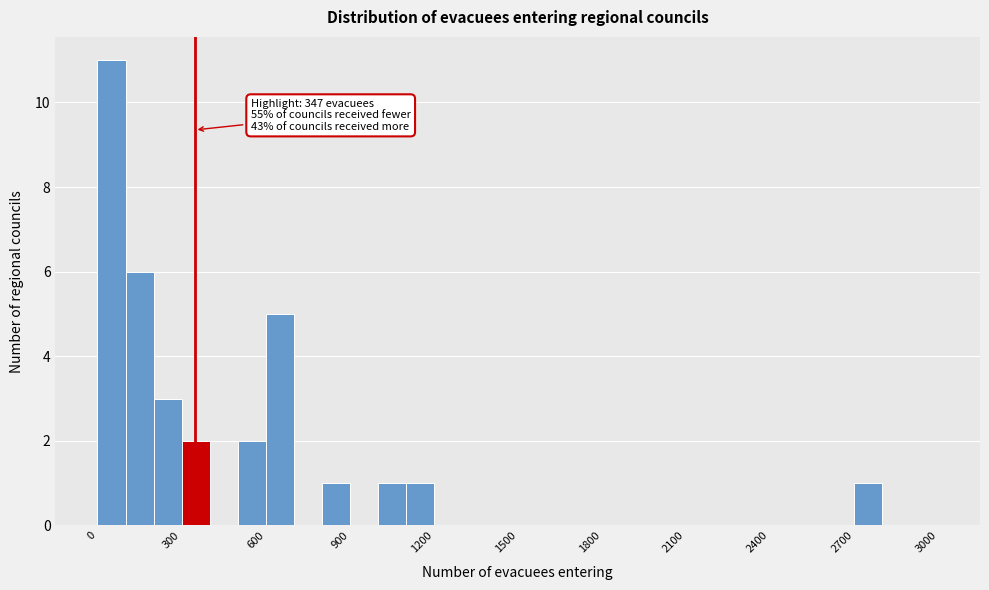

Around what value on the x-axis is the tallest bar? Give the approximate position of its centre, as read against the axis.

50